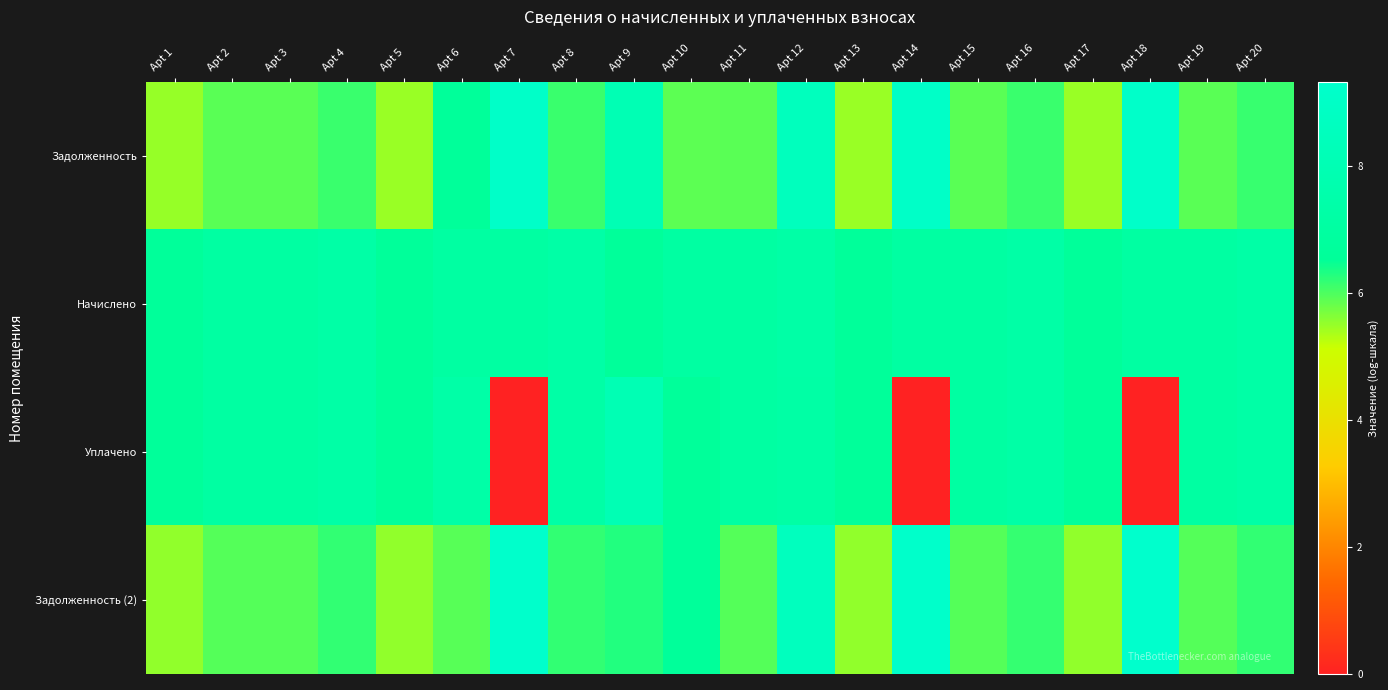

Between Apt 1 and Apt 17, which series saw the biggest shift?

Начислено